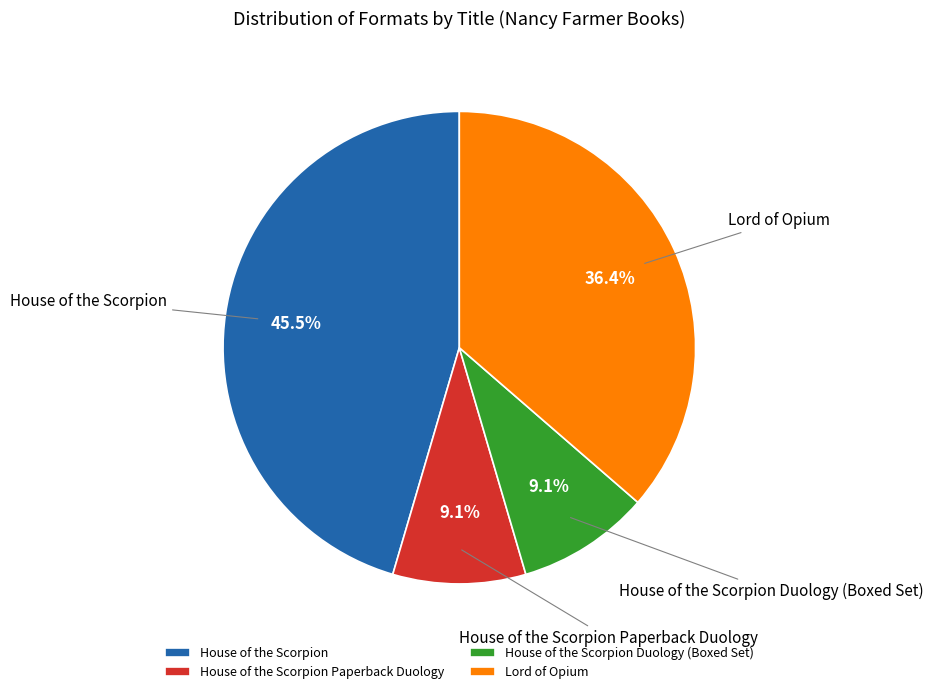

Which category has the biggest portion of the pie?

House of the Scorpion